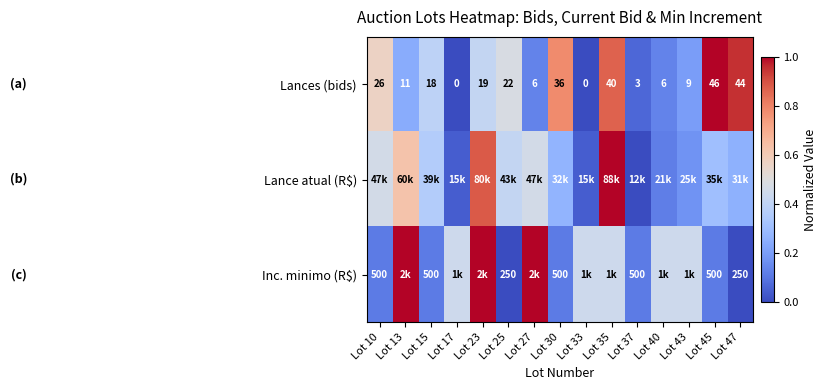

How many data points does each series have?

15